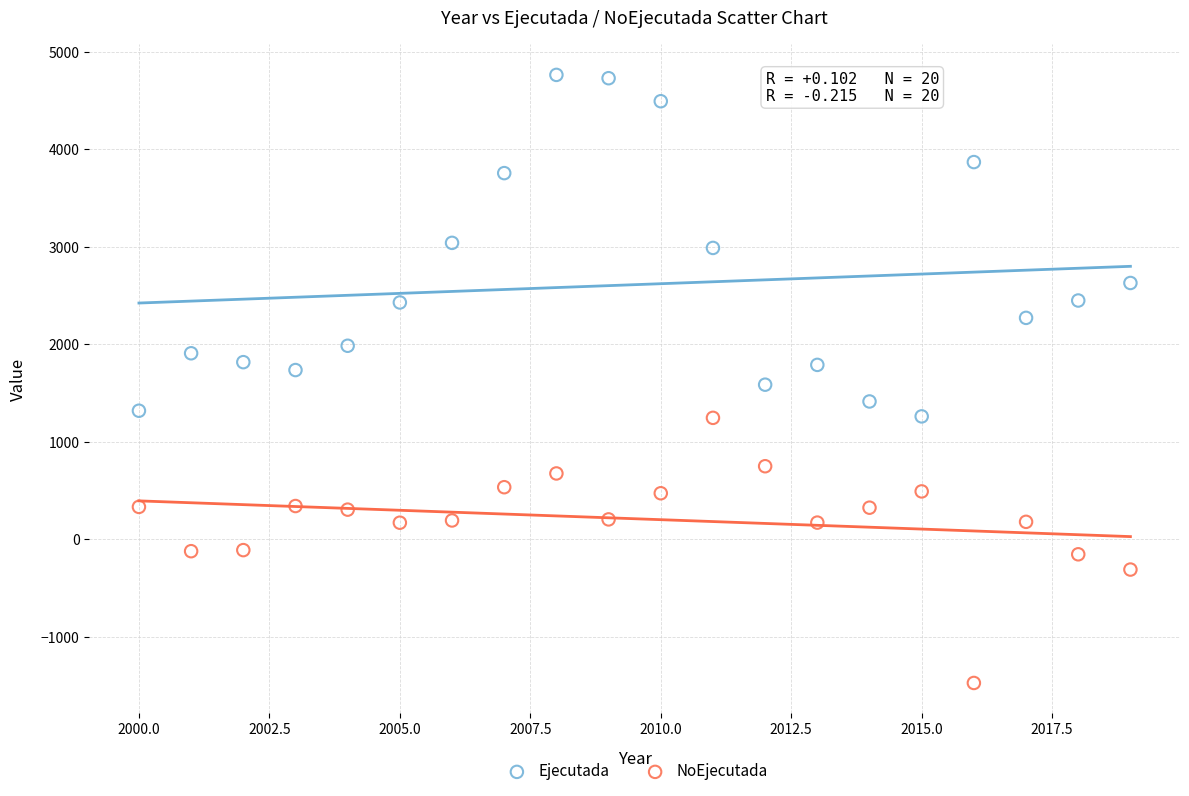

Which series has the largest Y range (max minus min)?

Ejecutada